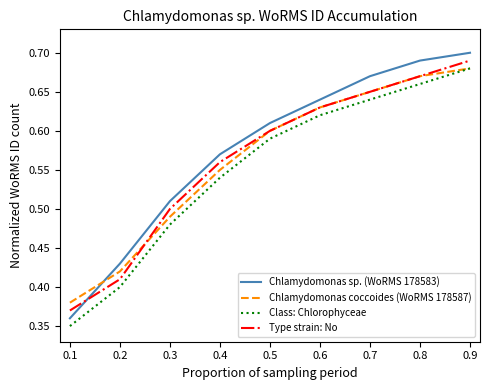

Which series has the largest range (max minus min)?

Chlamydomonas sp. (WoRMS 178583)